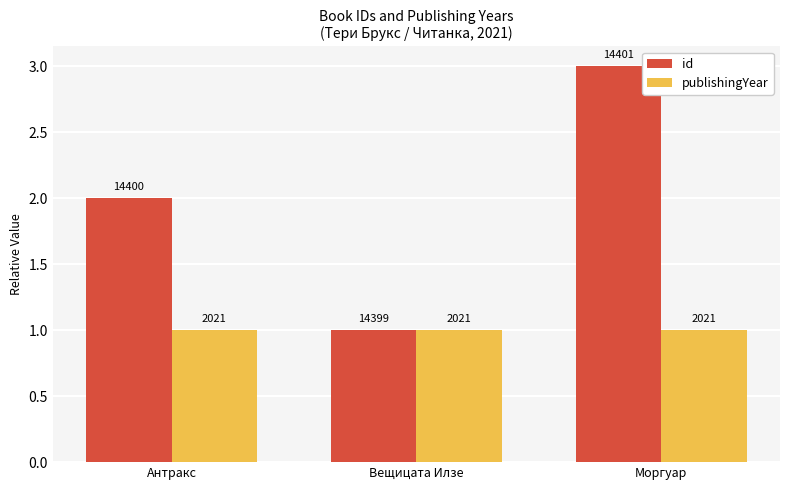

What are all the series names shown in the legend?

id, publishingYear